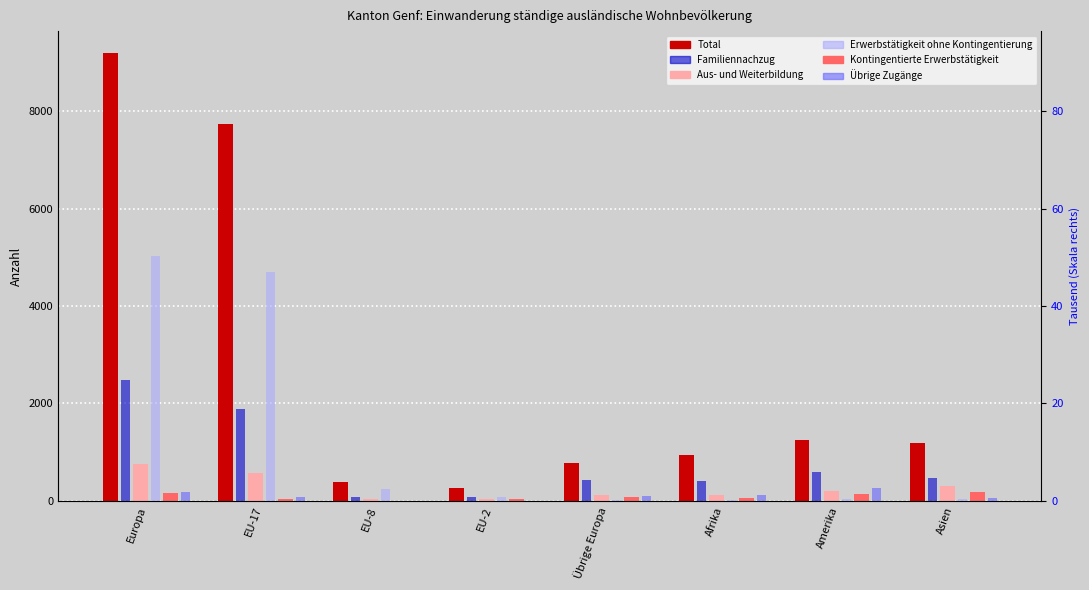

Which series changed the most between Übrige Europa and Afrika?

Total